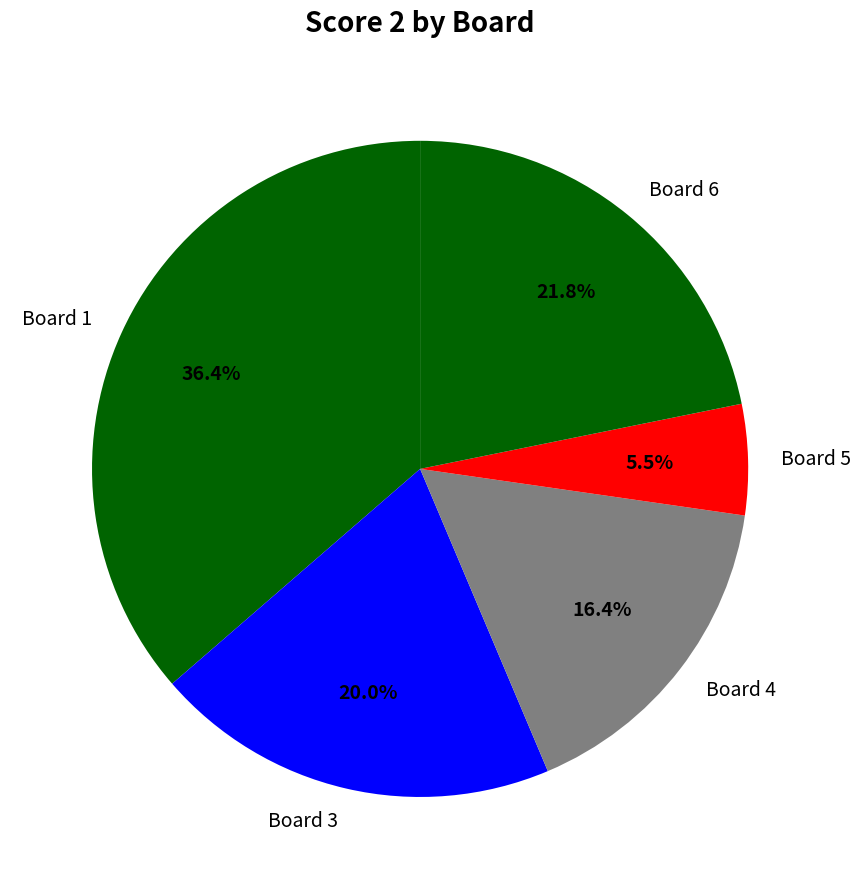

Is there any slice that represents more than half of the pie?

No